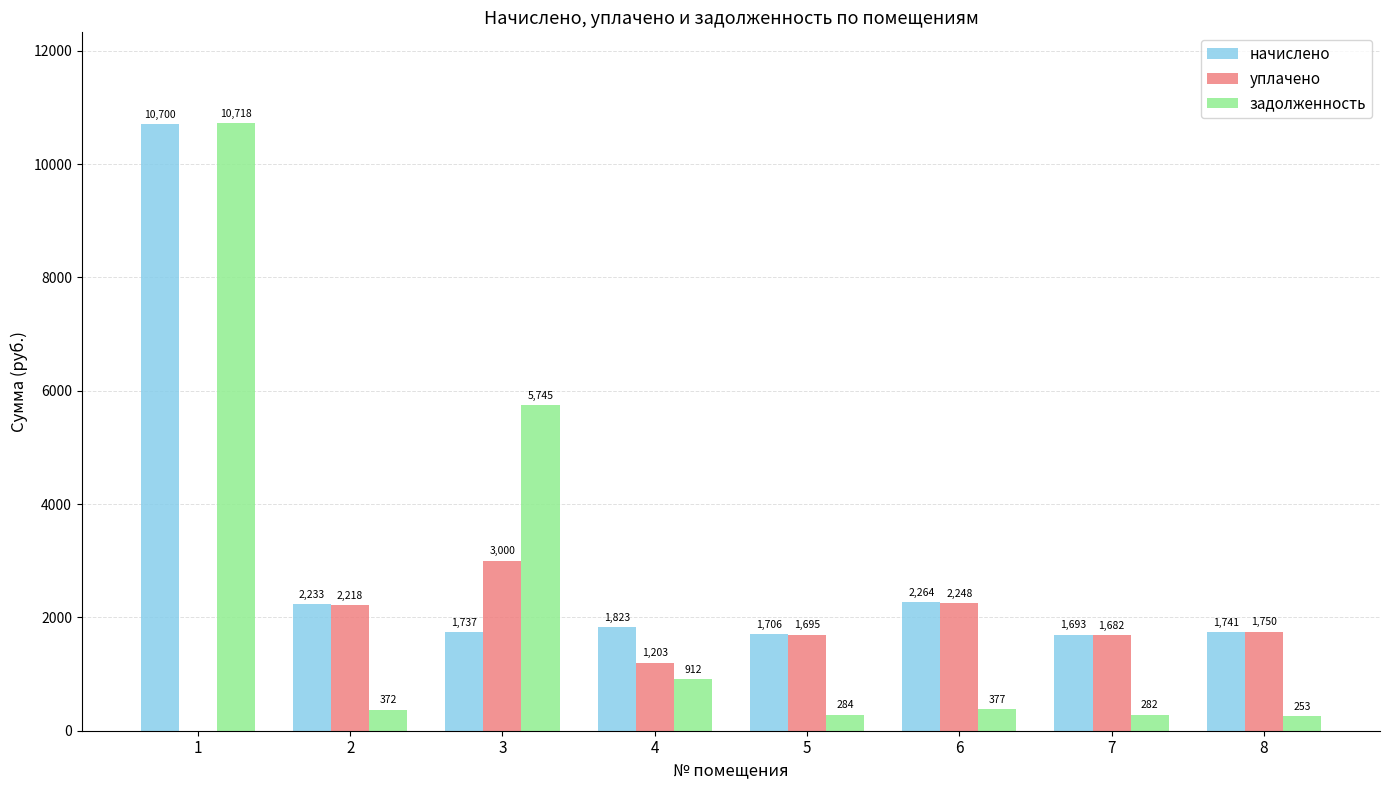

The начислено series shows 3191.1 at 6. True or false?

False